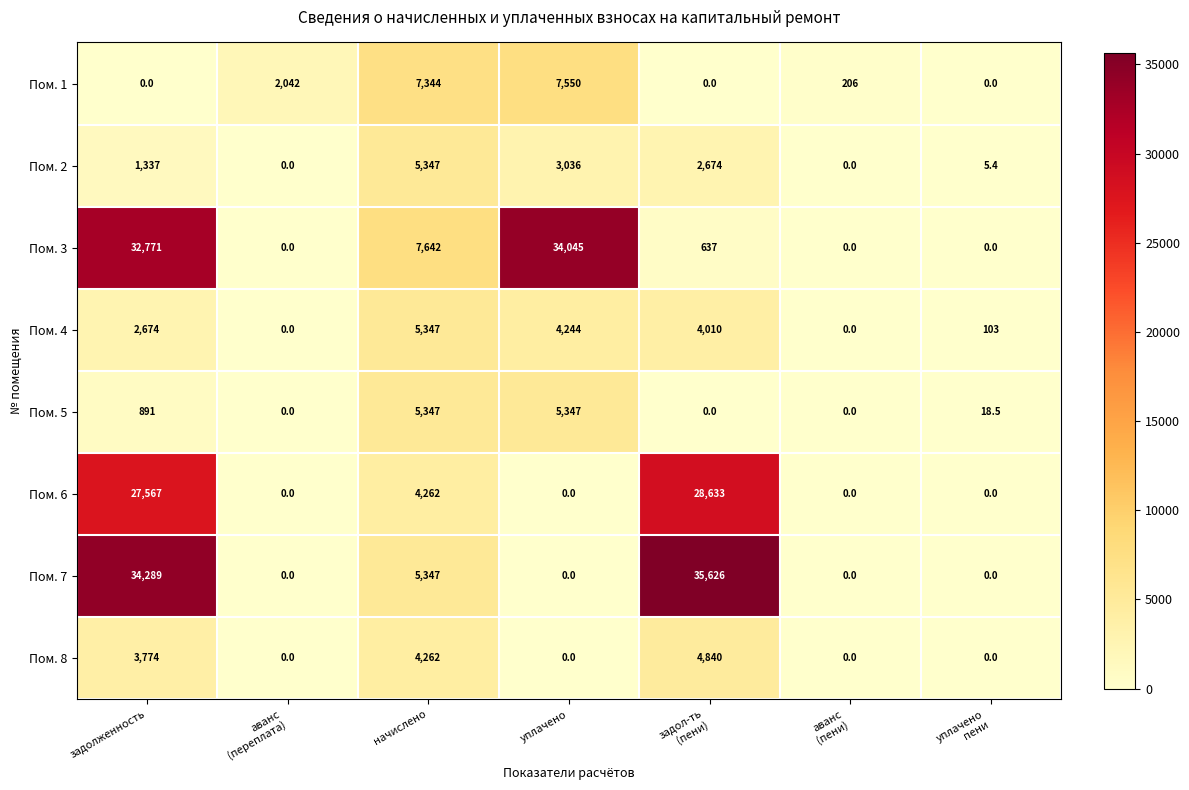

What is the greatest value displayed?

35626.0